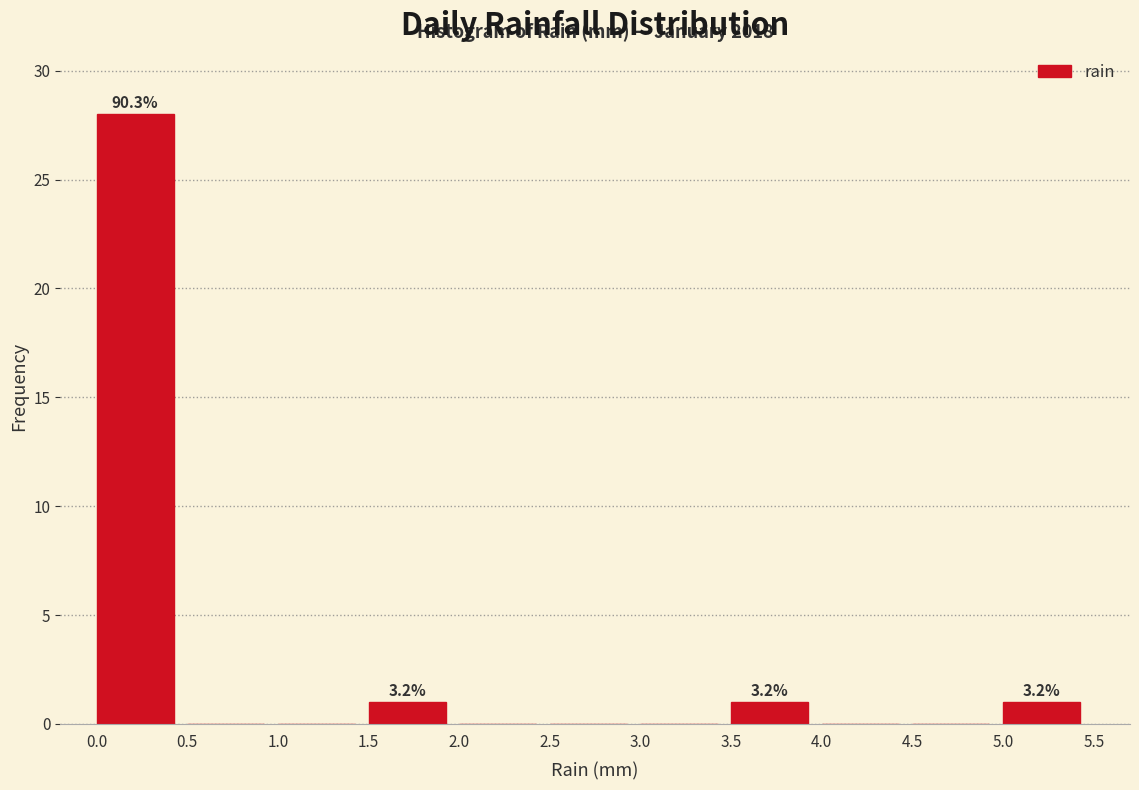

Over which range of the x-axis is the bar tallest?

0.0 to 0.5